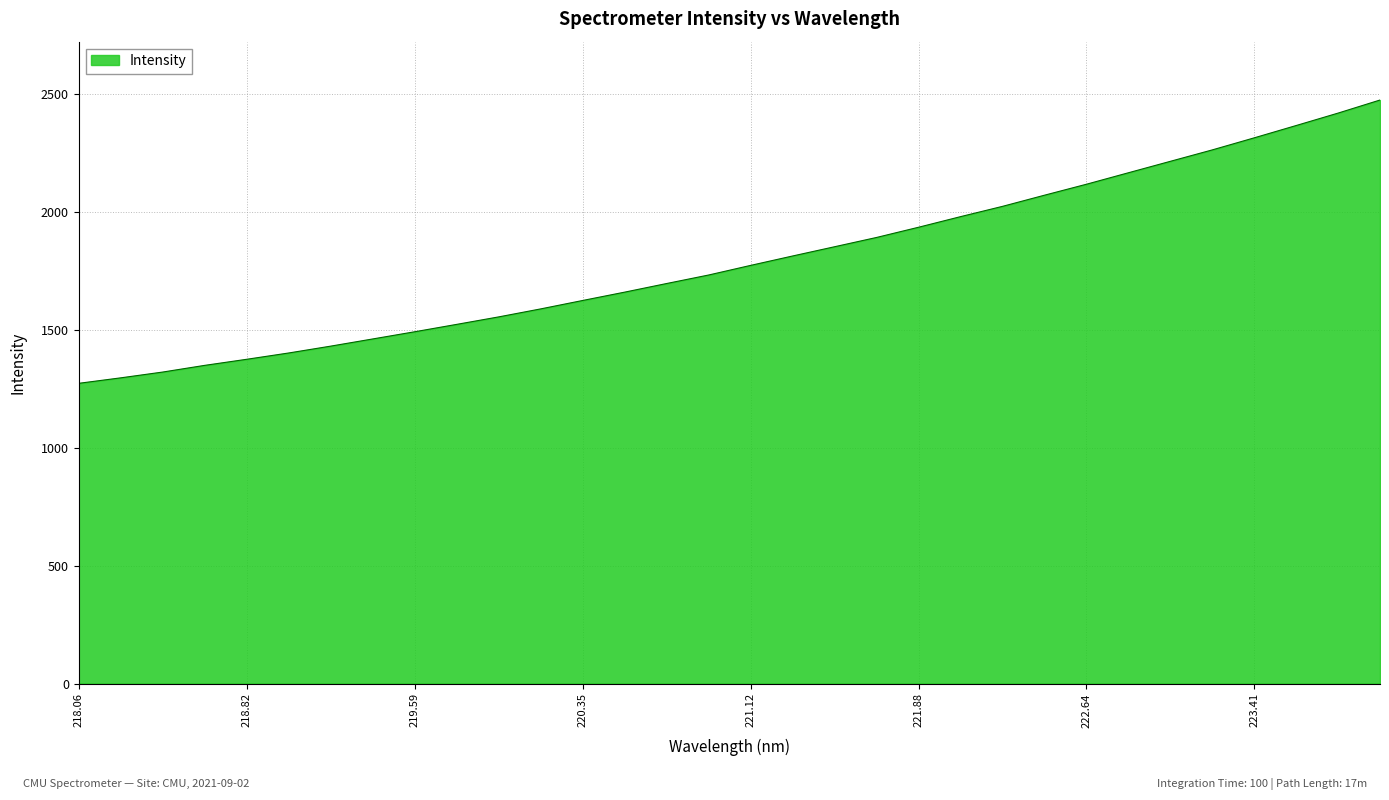

What is the maximum value shown in the chart?

2472.9